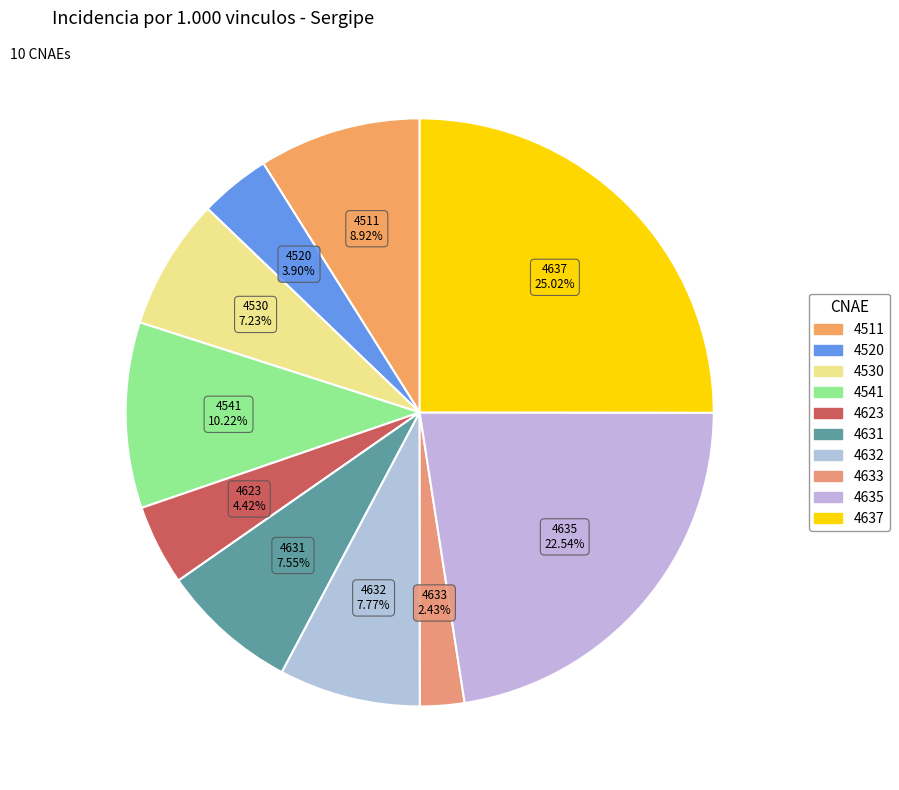

Is it true that 4530 is 7% of the pie?

True